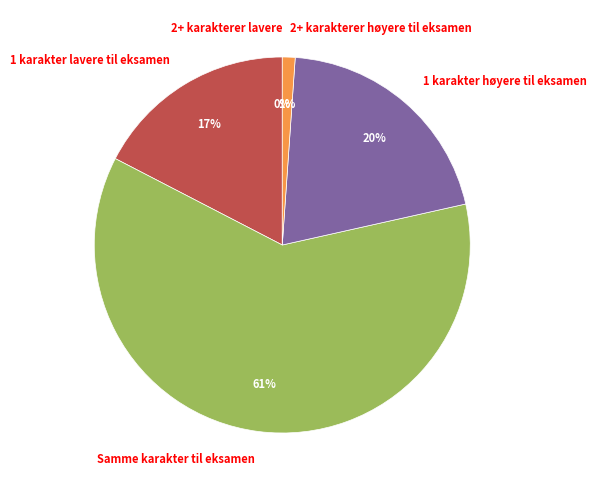

To the nearest percent, what percentage of the pie is 2+ karakterer høyere til eksamen?

1%